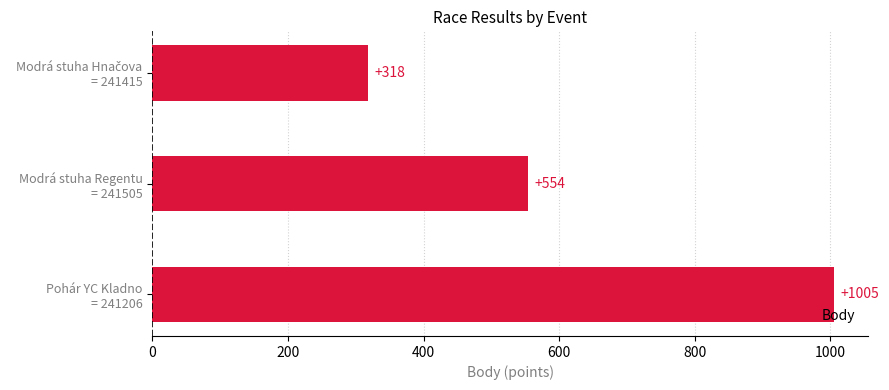

Reading top to bottom, list all the values displayed in this chart.

318	554	1005